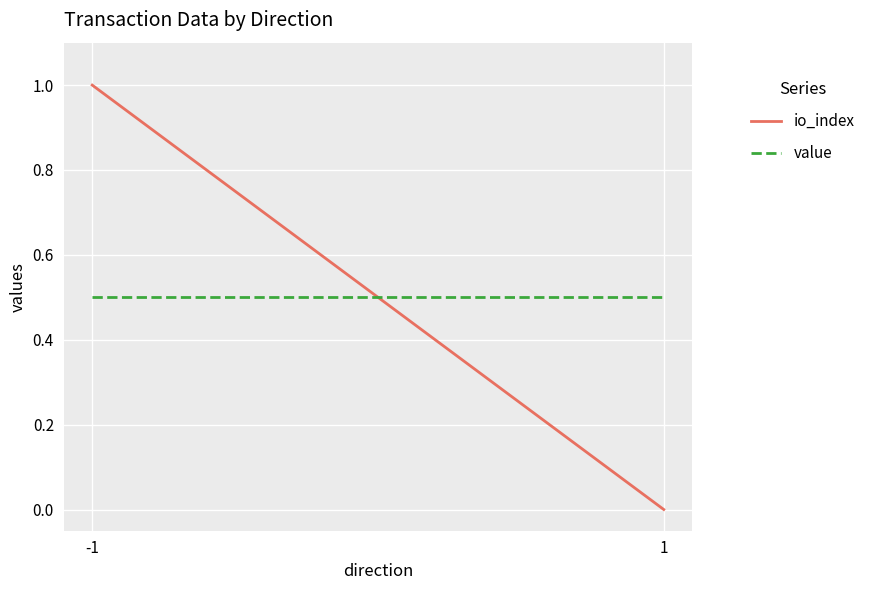

Reading left to right, what are all the values shown in this chart?

io_index: 1.0	0.0
value: 0.5	0.5